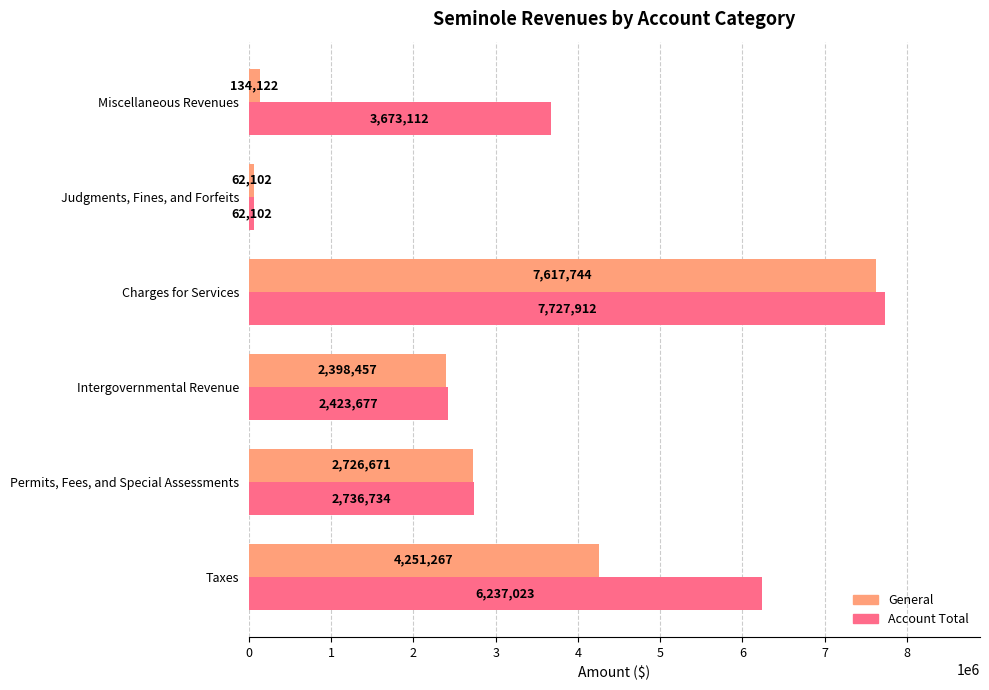

List the series in order of their overall mean, lowest first.

General, Account Total